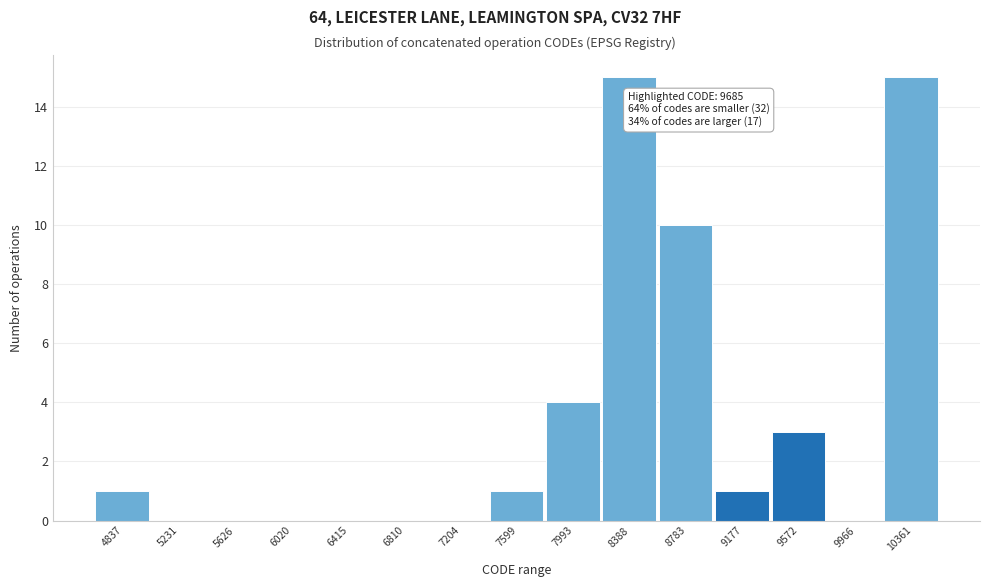

Reading left to right, extract all data points from this chart.

4837=1	5231=0	5626=0	6020=0	6415=0	6810=0	7204=0	7599=1	7993=4	8388=15	8783=10	9177=1	9572=3	9966=0	10361=15